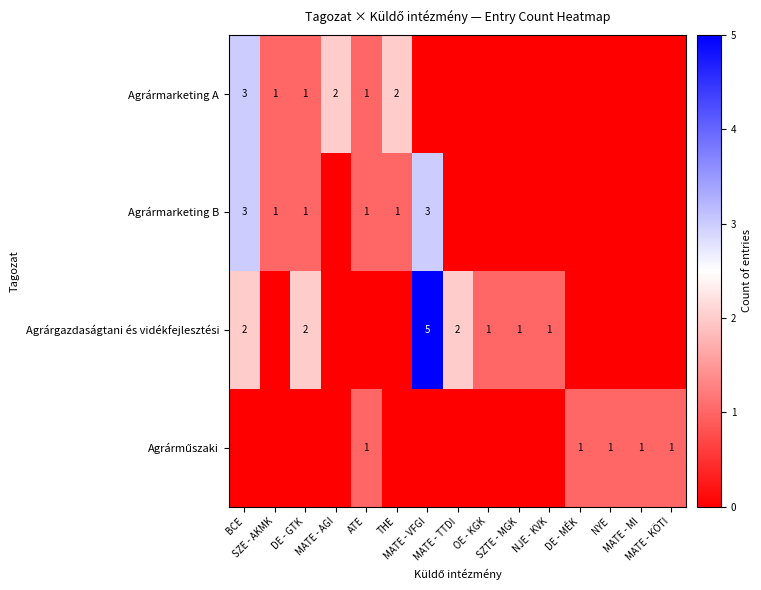

At how many categories does at least one series exceed 4?

1